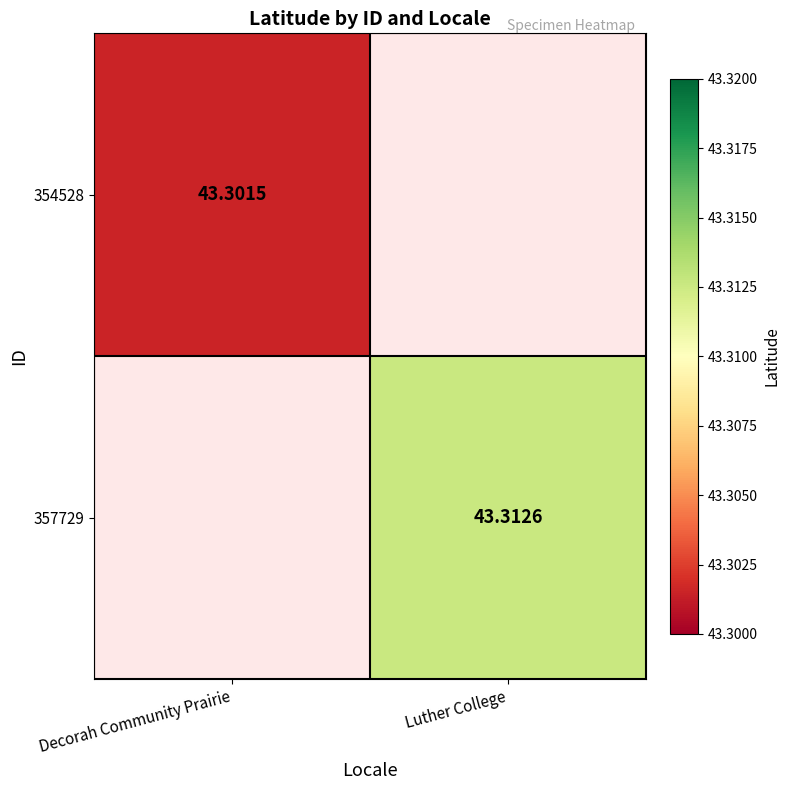

Count the number of data series in this chart.

2